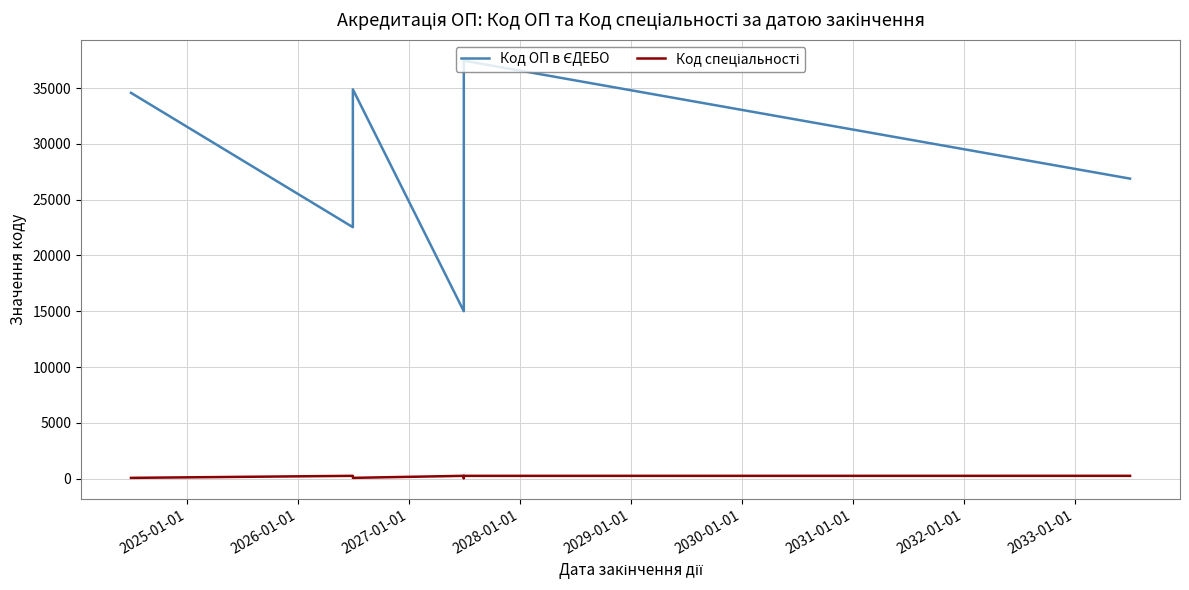

Reading right to left, list all the values displayed in this chart.

Код ОП в ЄДЕБО: 26883	37448	16750	15821	15527	15226	15007	34878	22533	34567
Код спеціальності: 263	261	261	261	53	53	263	81	263	81